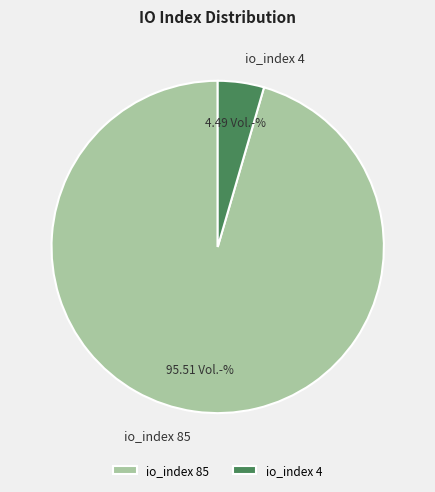

Do io_index 85 and io_index 4 together represent more than half of the pie?

Yes